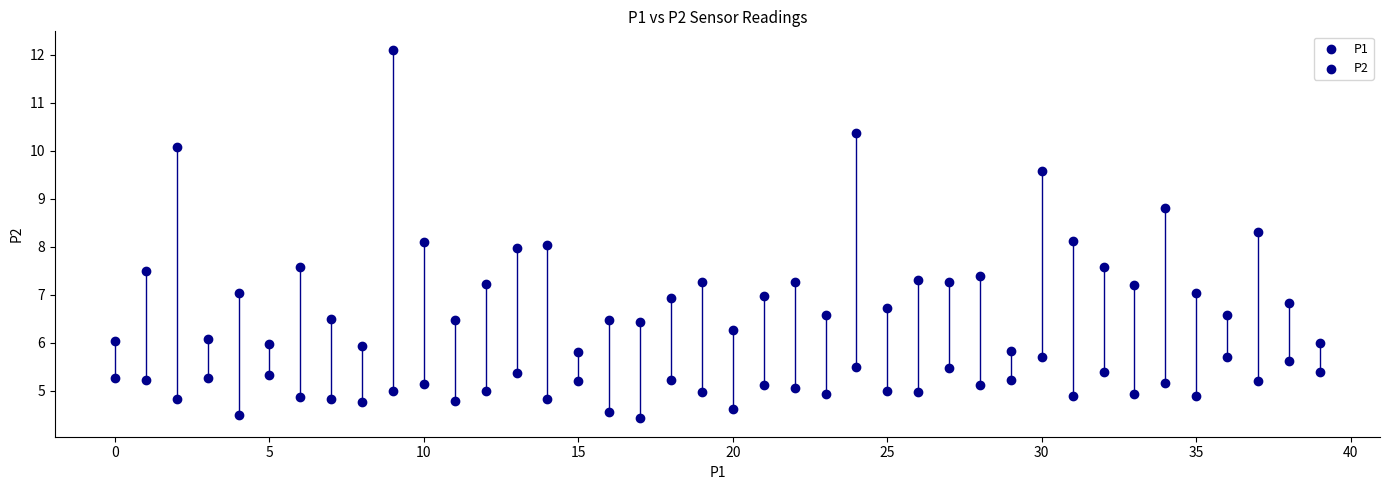

Count the number of points in this scatter plot.

80